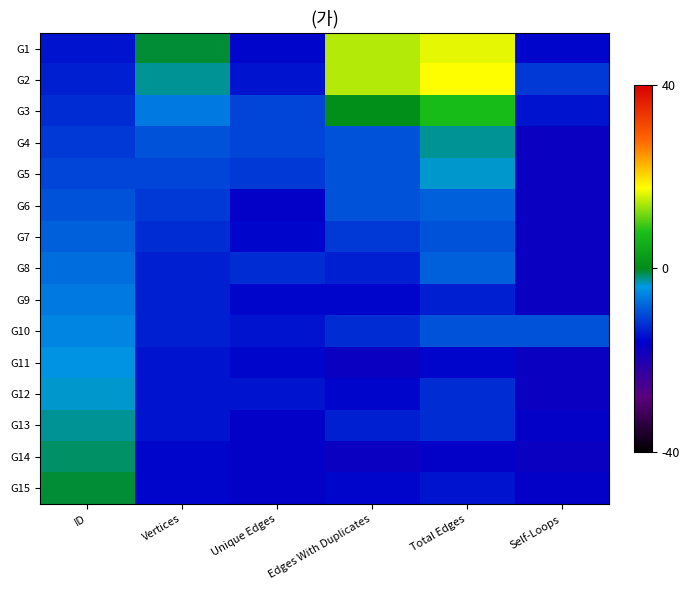

At how many categories does at least one series exceed 9?

2